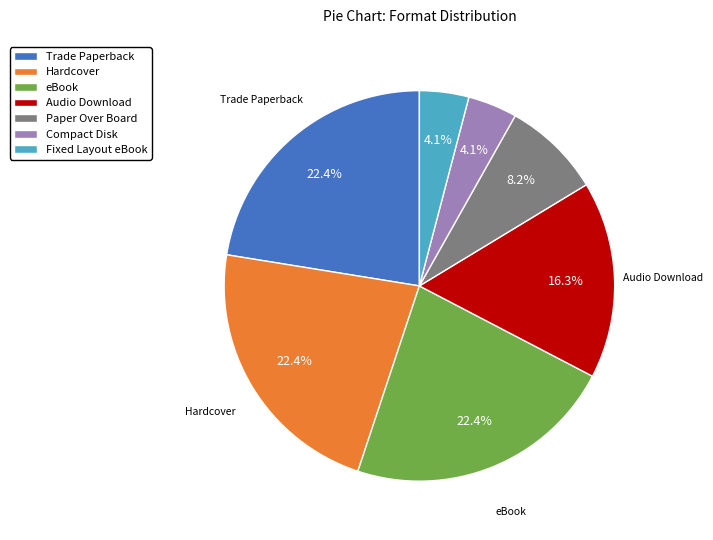

To the nearest percent, what is the difference between the Paper Over Board and Audio Download slice percentages?

8%